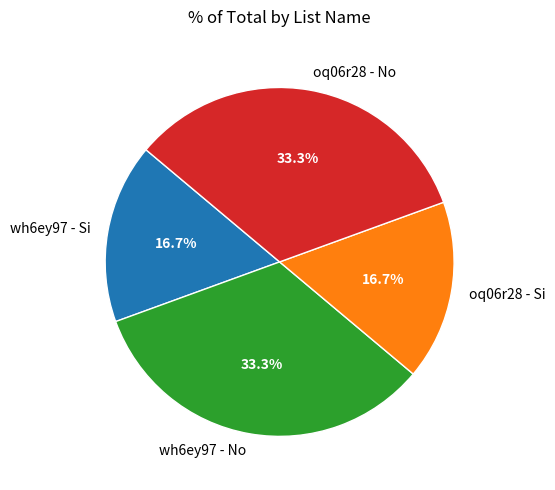

Does oq06r28 - No represent more than half of the total?

No